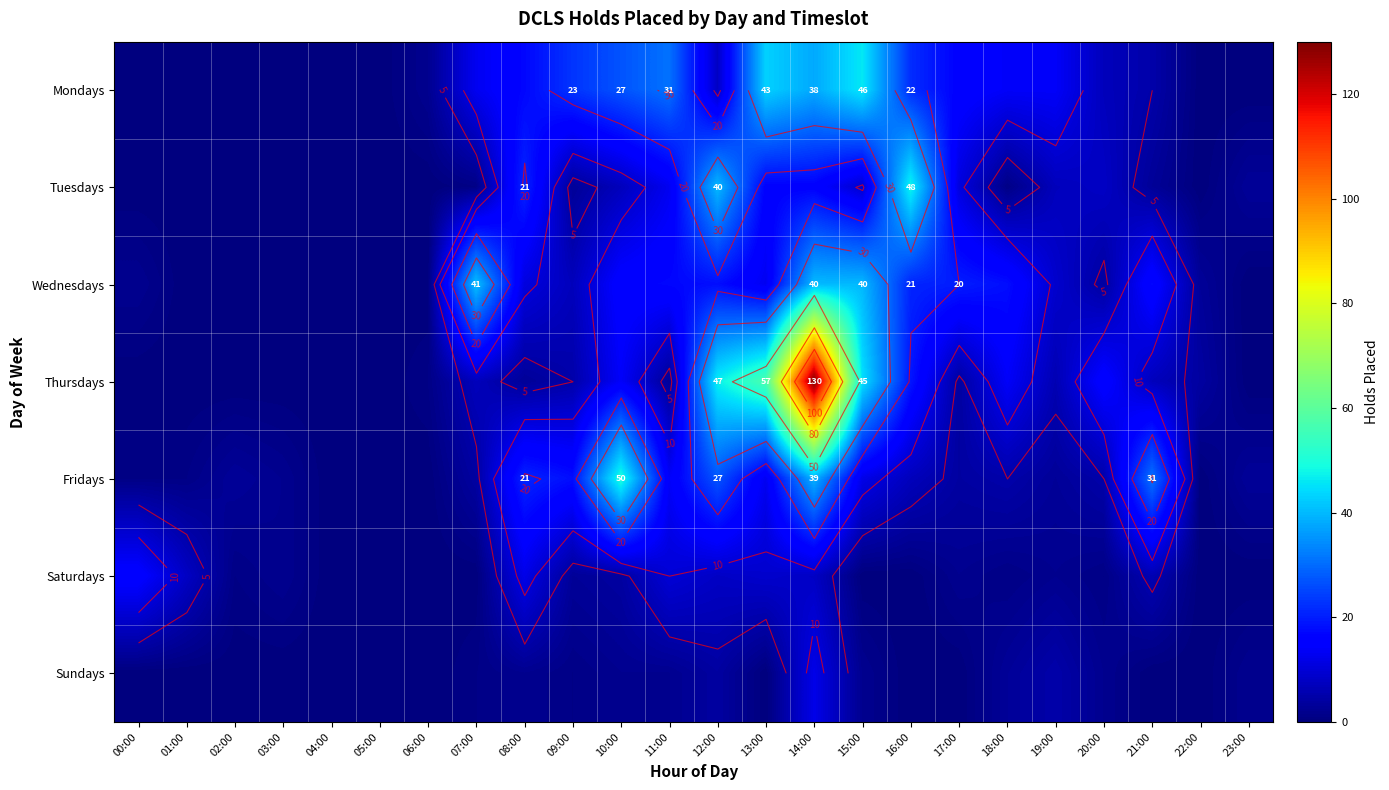

Is the value of Tuesdays at 08:00 greater than the value of Mondays at 22:00?

Yes